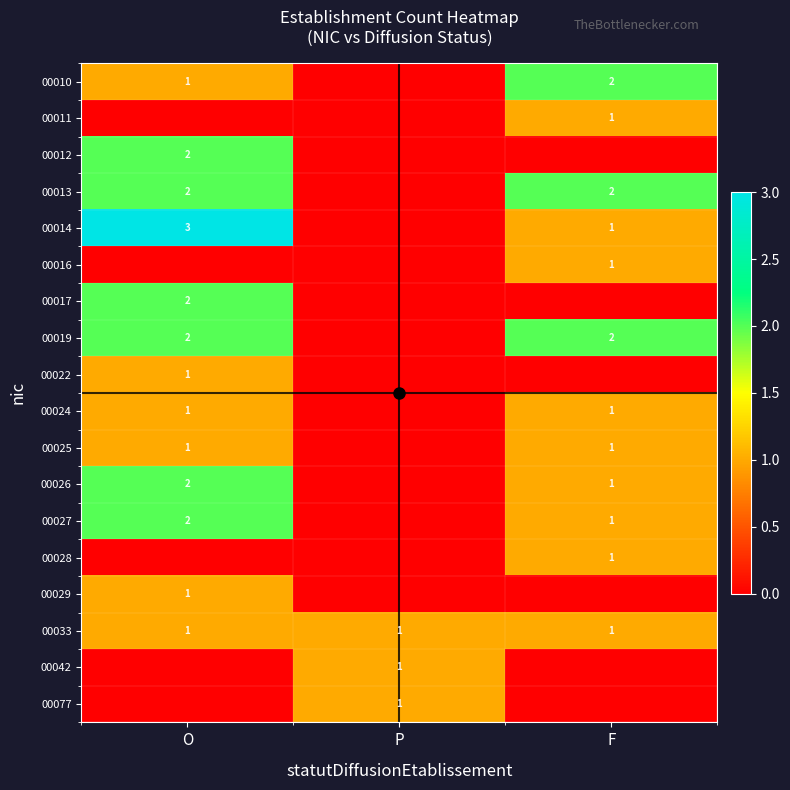

The 00026 series shows 2 at O. True or false?

True